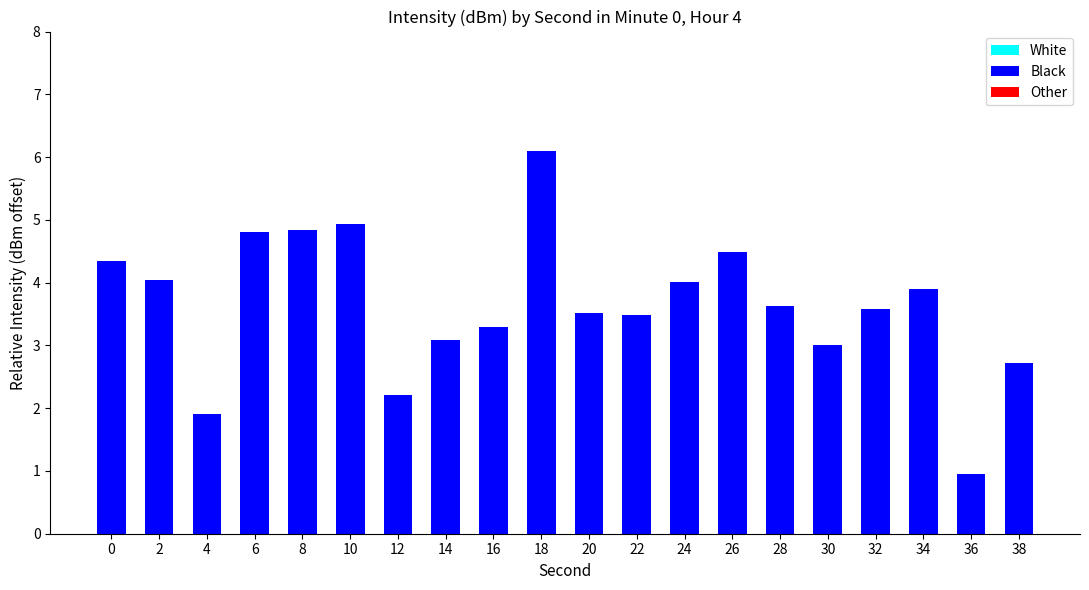

What is the sum of all values?

72.9